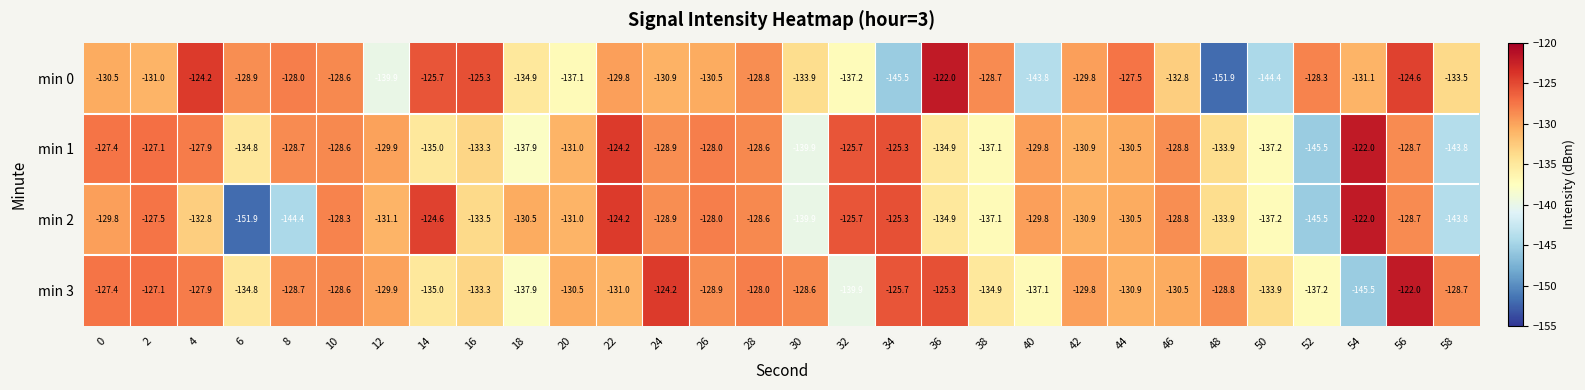

What is the approximate value of min 2 at 24?

-128.9